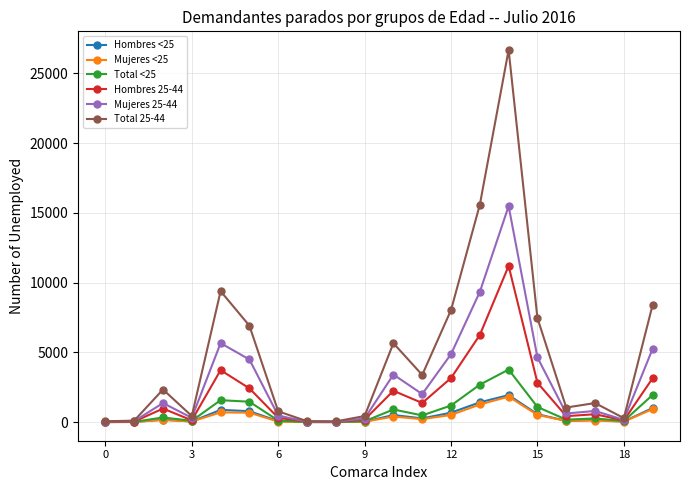

True or false: Mujeres <25 has more than 1 interior local peaks.

True